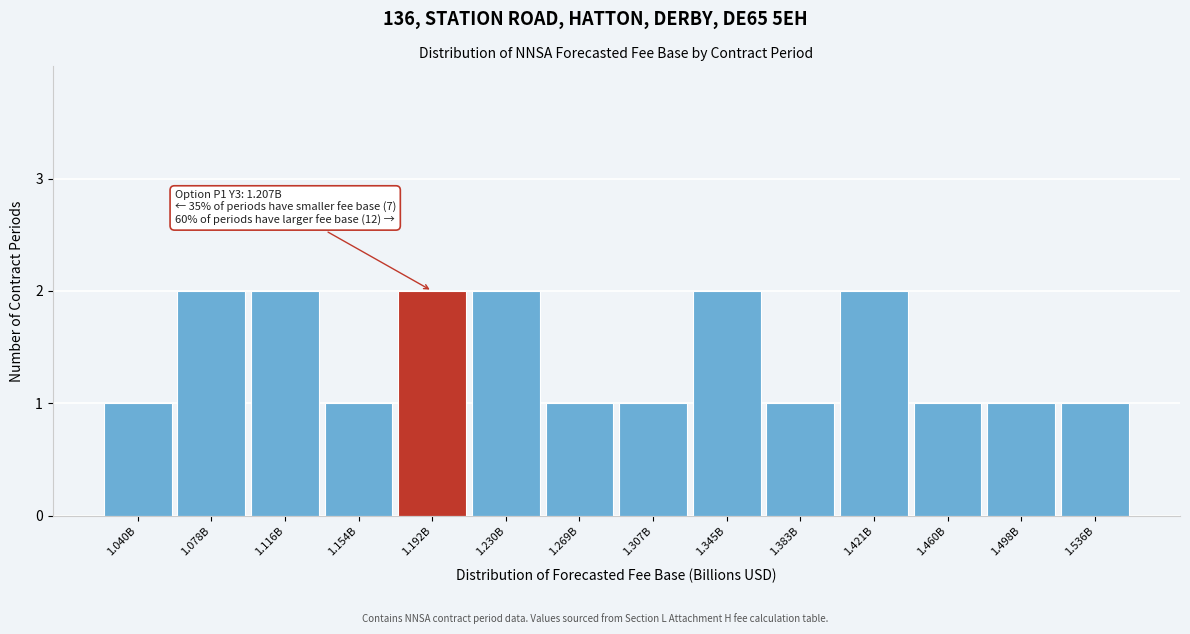

Reading left to right, what are all the values shown in this chart?

1	2	2	1	2	2	1	1	2	1	2	1	1	1